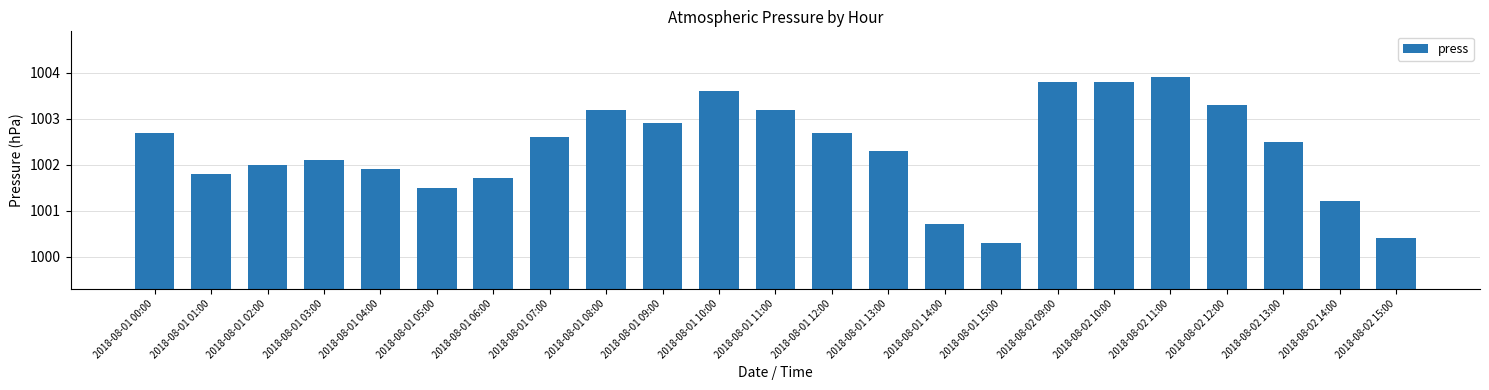

What is the label of the 17th bar from the left?

2018-08-02 09:00